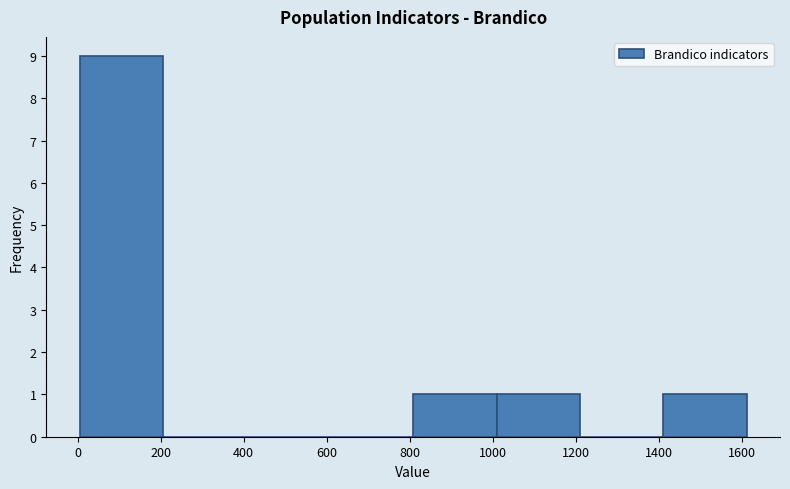

Reading left to right, list every bar in this chart as the range it spans on the x-axis followed by its height. Neither the bar edges nor the heights are printed on the chart, so give them approximately, as read against the axes.

0 to 200: 9
200 to 400: 0
400 to 600: 0
600 to 800: 0
800 to 1000: 1
1000 to 1200: 1
1200 to 1420: 0
1420 to 1620: 1